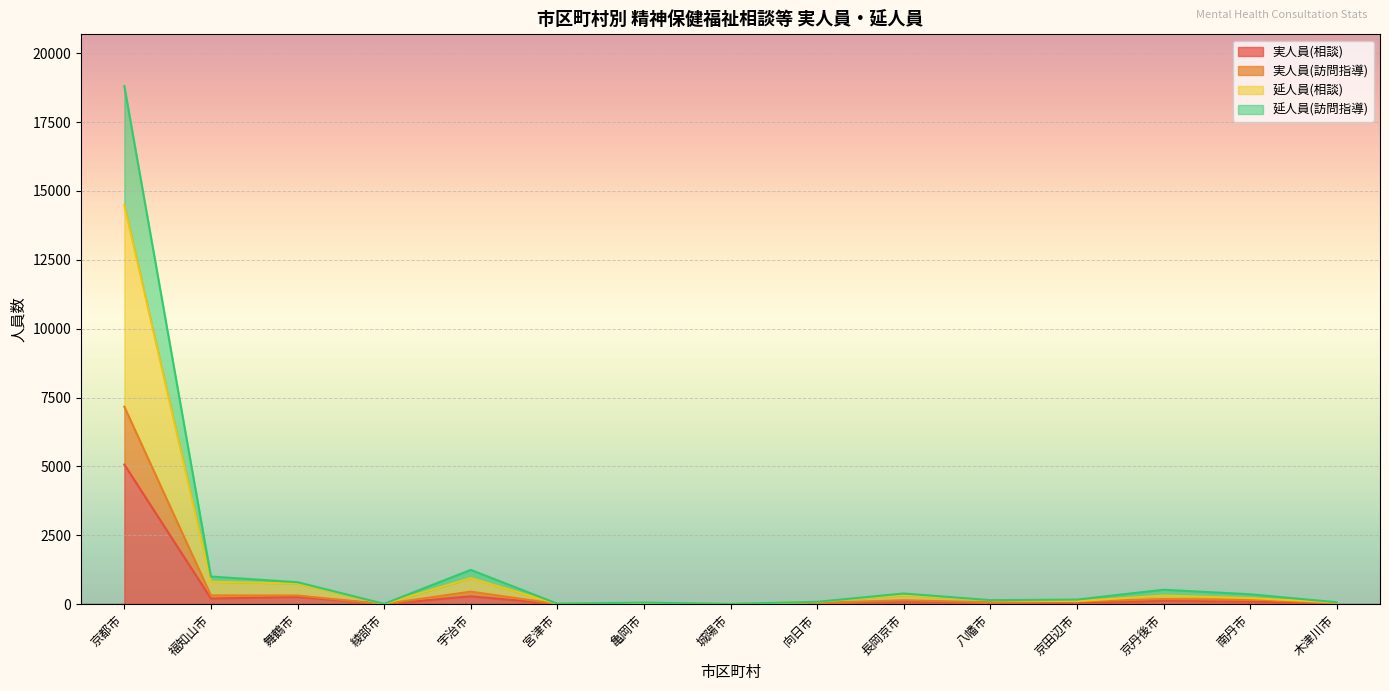

How many interior local valleys does the 延人員(相談) series have?

4